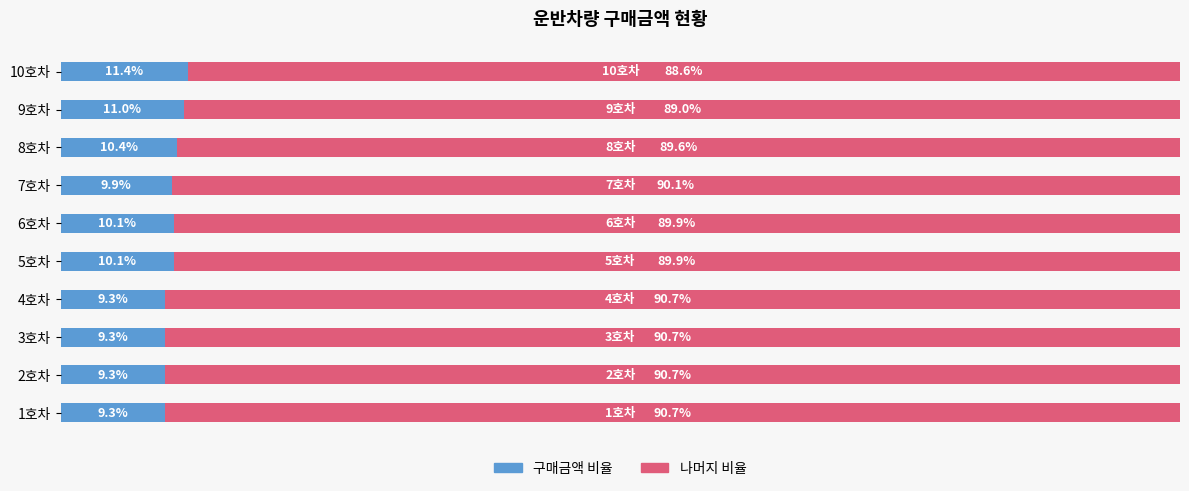

At which label does 구매금액 비율 reach its peak?

10호차